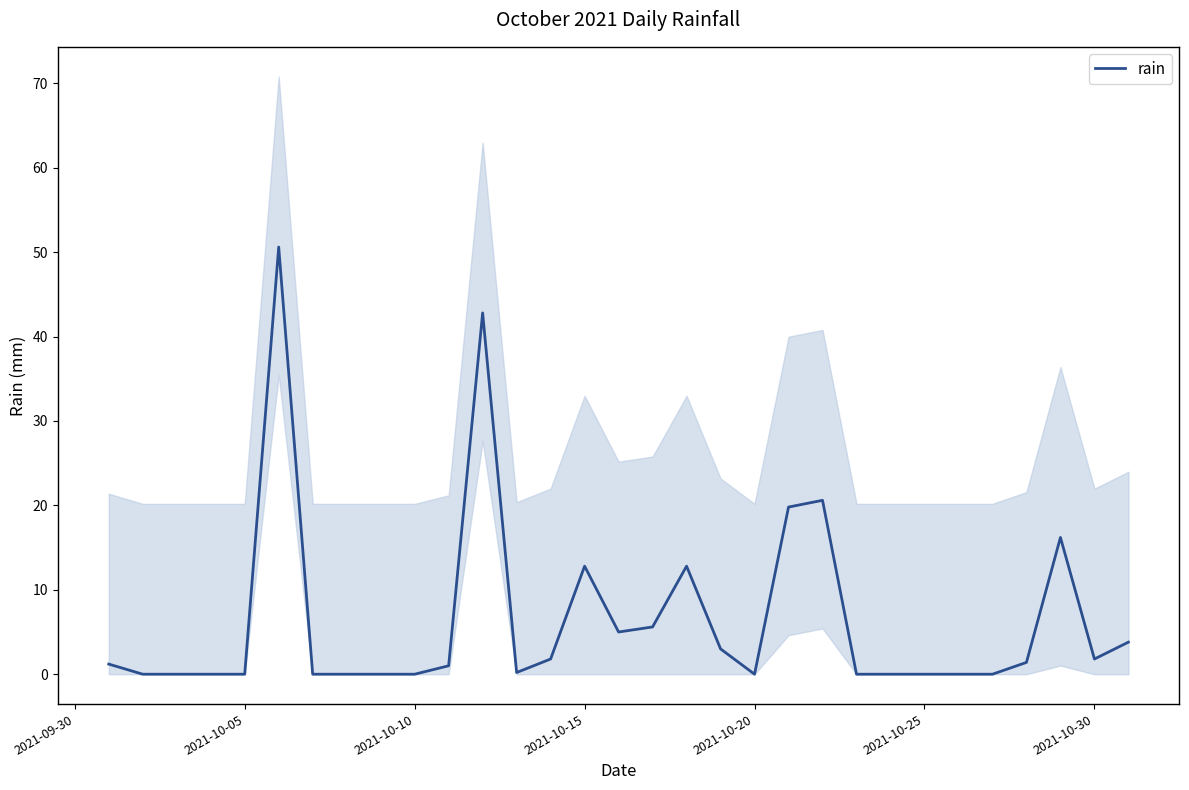

How many interior local valleys (lower than both neighbors) does the data have?

4